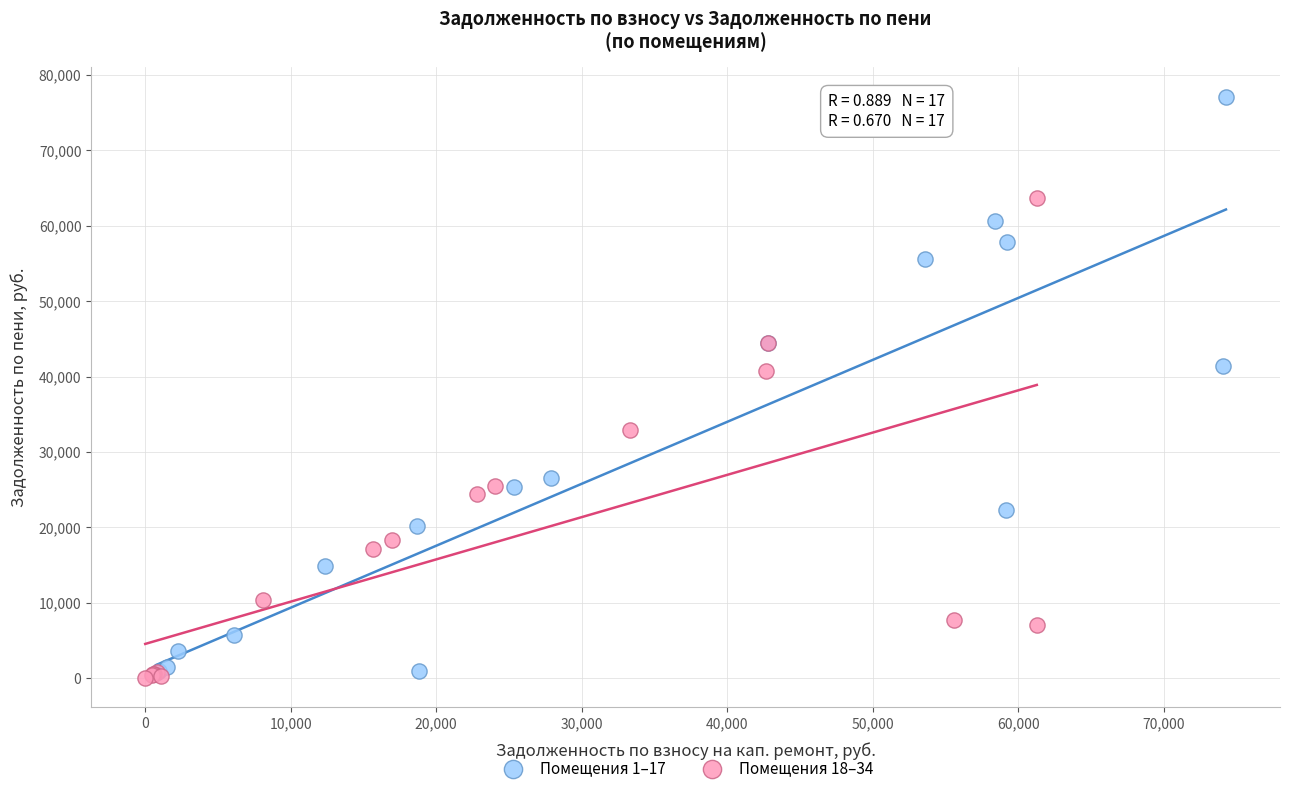

Which series has the widest spread of Y values?

Помещения 1–17